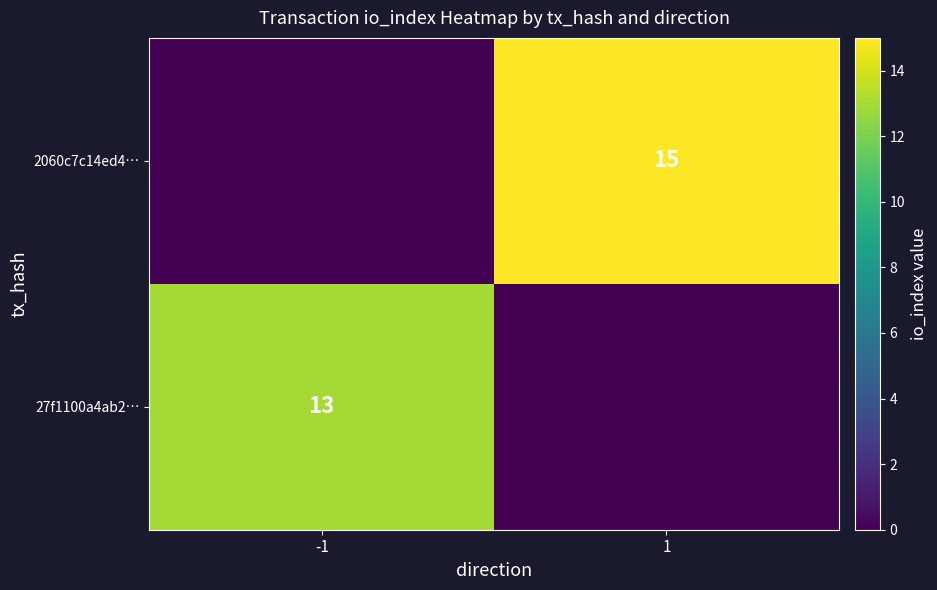

Count the number of categories in the chart.

2